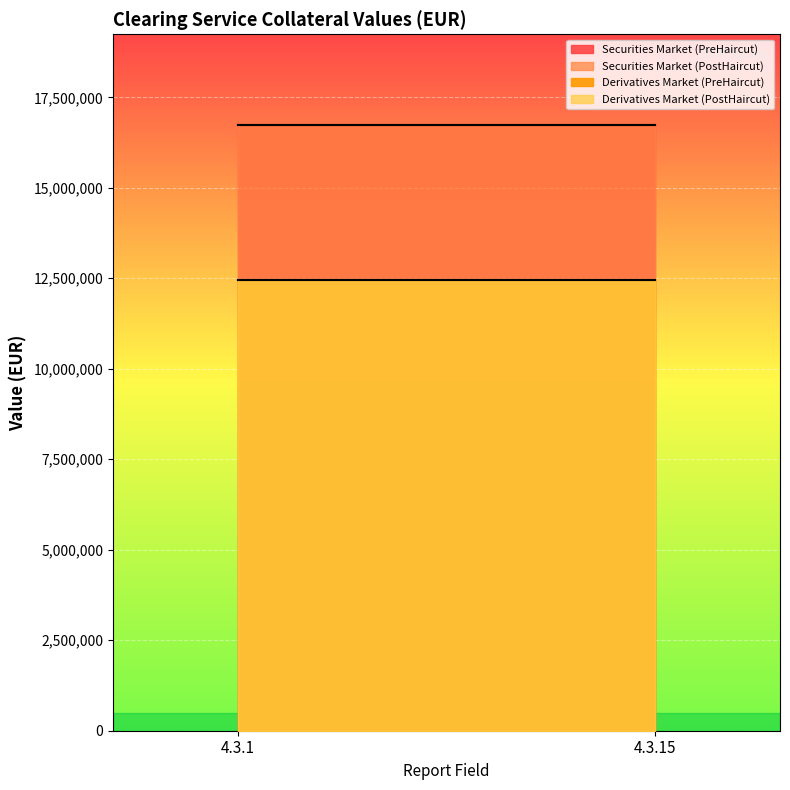

Which series has the largest range (max minus min)?

Securities Market (PreHaircut)